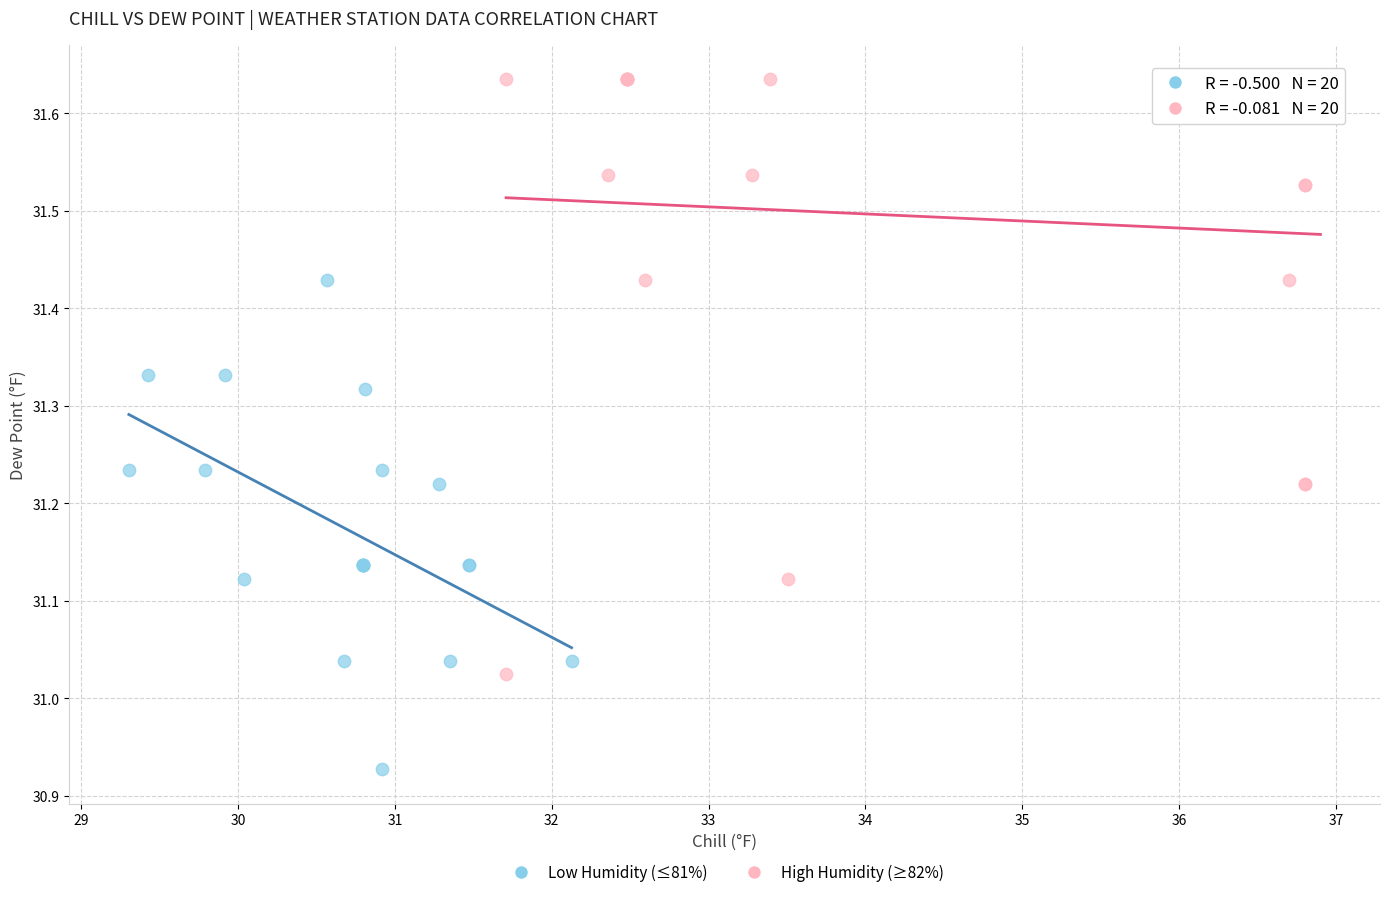

Which series has the largest Y range (max minus min)?

High Humidity (≥82%)